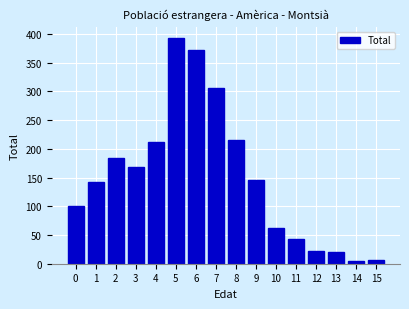

Reading left to right, transcribe all the data shown in this chart.

0=100	1=143	2=184	3=169	4=212	5=393	6=372	7=306	8=215	9=145	10=62	11=43	12=23	13=21	14=5	15=7